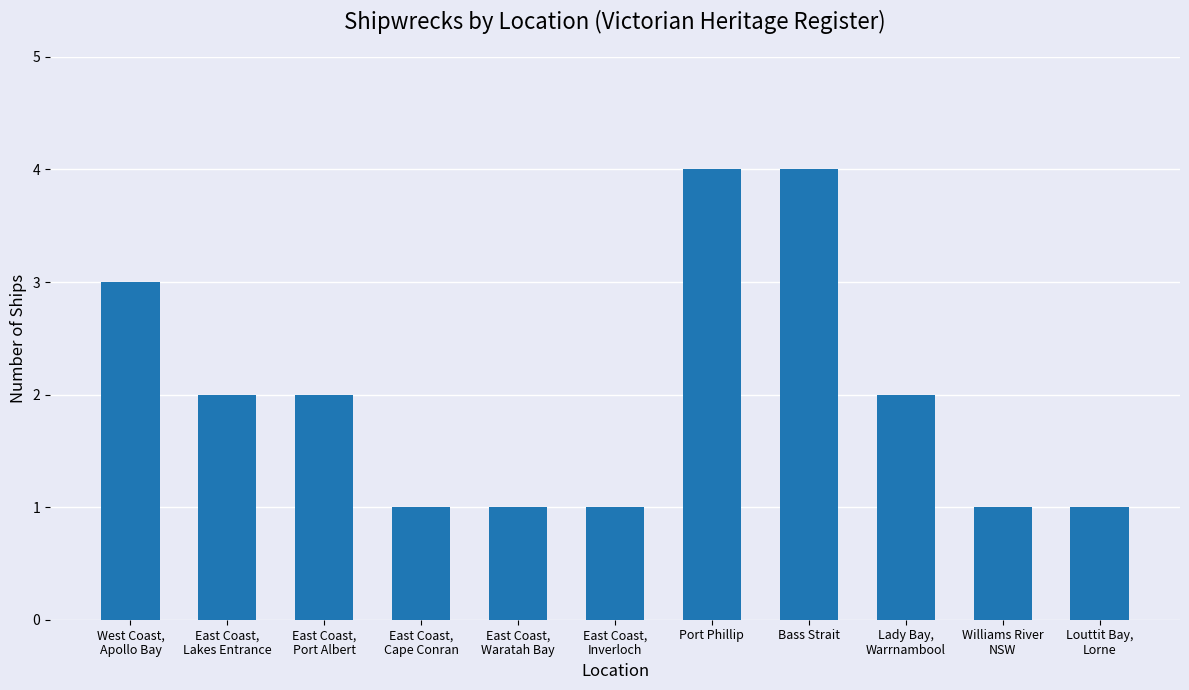

What is the sum of the values at Bass Strait and East Coast,
Port Albert?

6